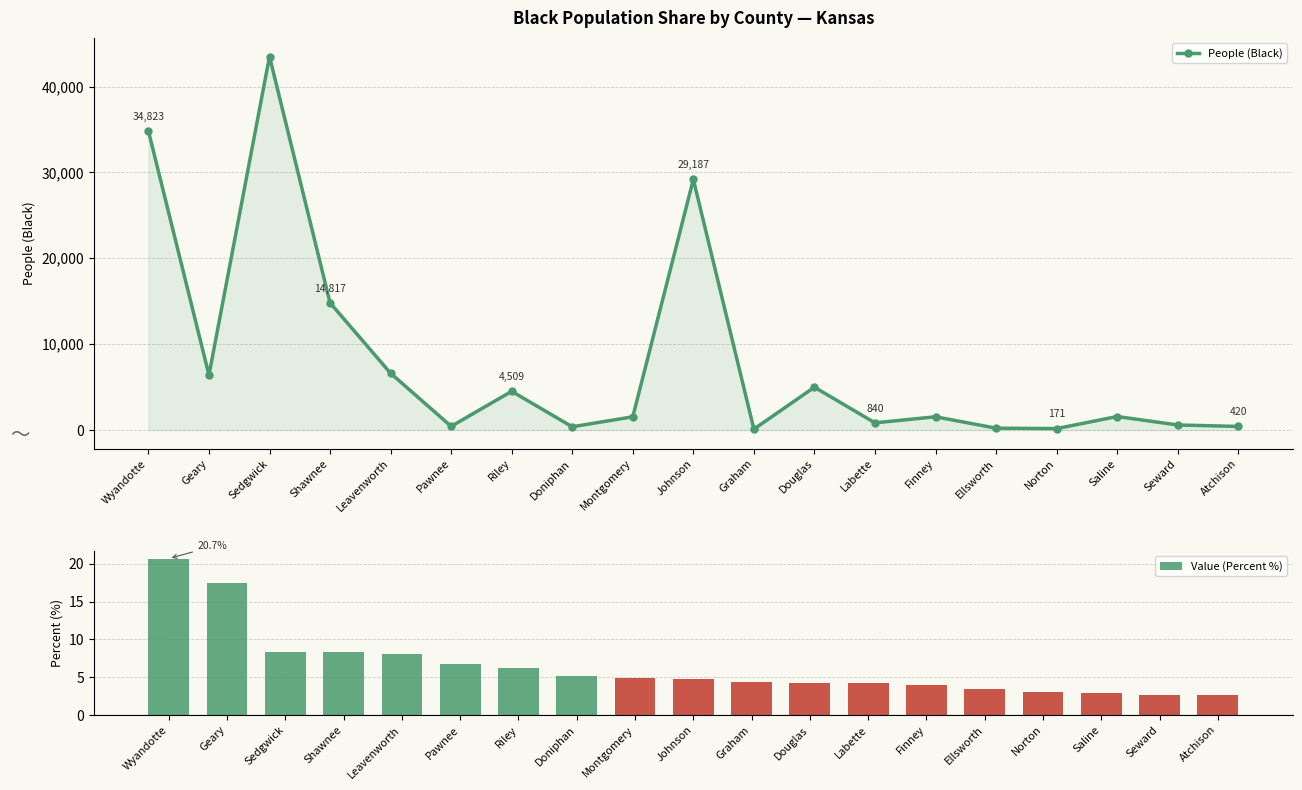

Rank the categories by Value (Percent %) value from highest to lowest.

Wyandotte, Geary, Sedgwick, Shawnee, Leavenworth, Pawnee, Riley, Doniphan, Montgomery, Johnson, Graham, Douglas, Labette, Finney, Ellsworth, Norton, Saline, Seward, Atchison